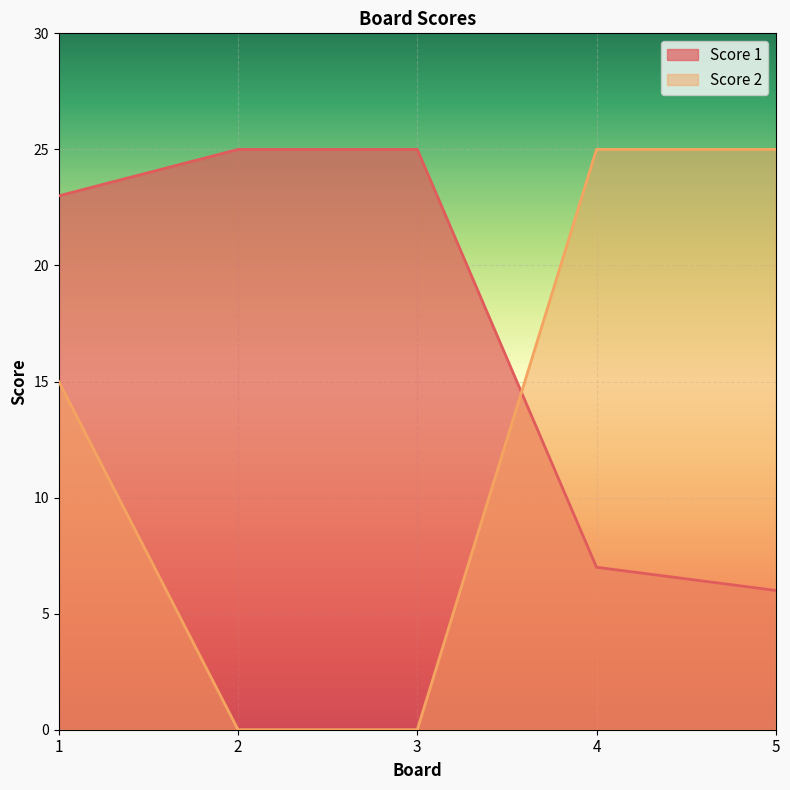

True or false: Score 2 has more than 2 points higher than both neighbors.

False